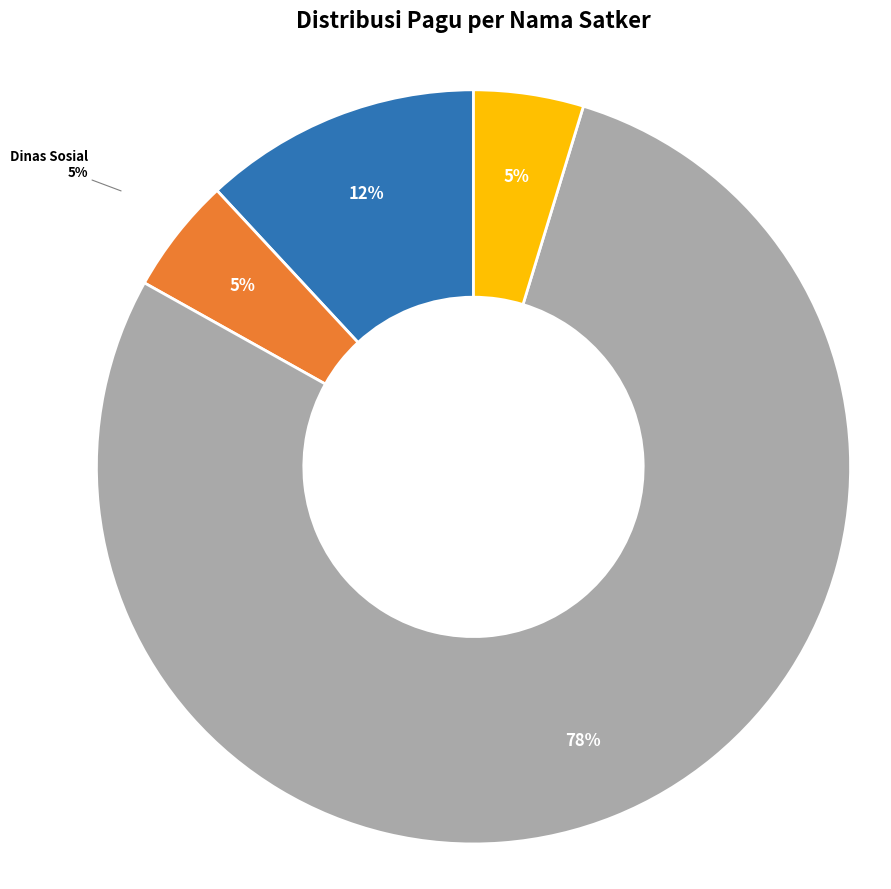

How much of the chart is everything except Dinas Pekerjaan Umum dan Penataan Ruang?

27.3%